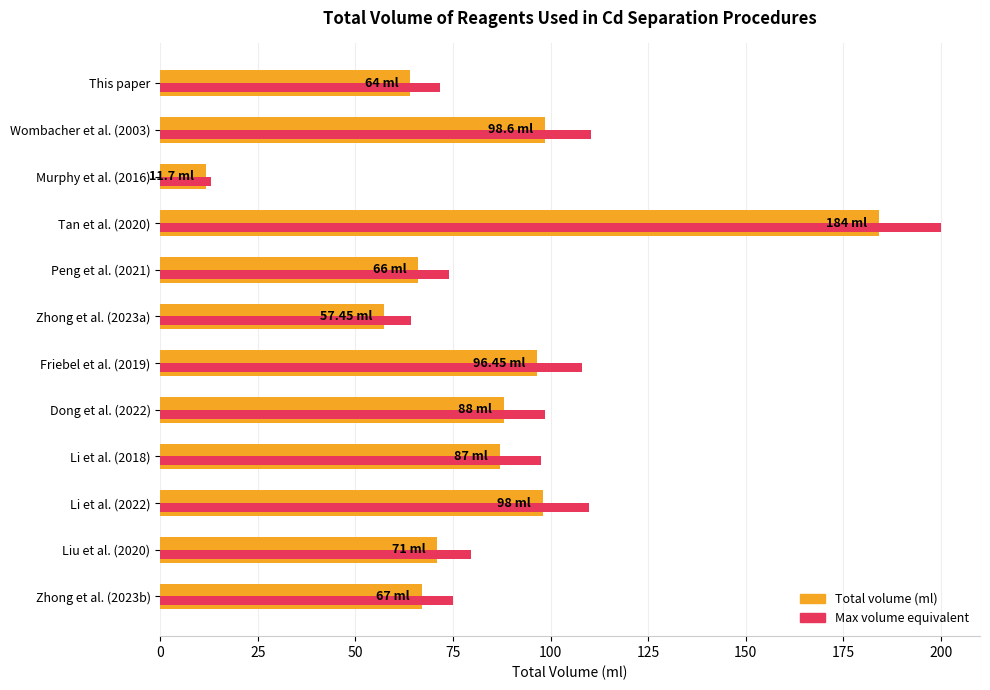

What is the sum of all Max volume equivalent values?

1101.8